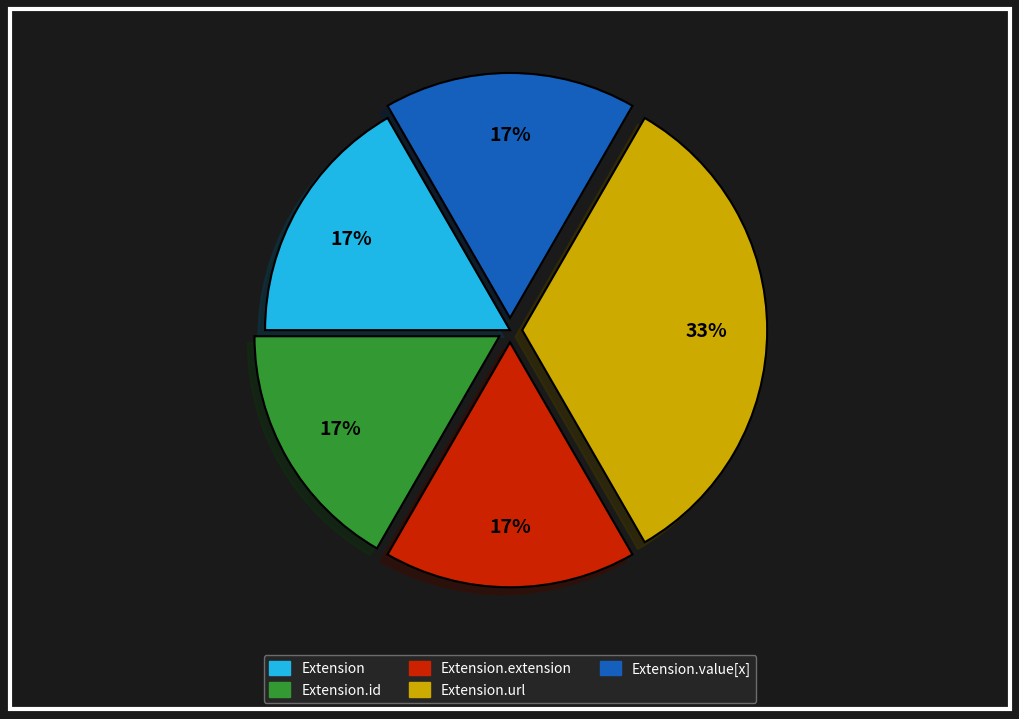

Is there any slice that represents more than half of the pie?

No